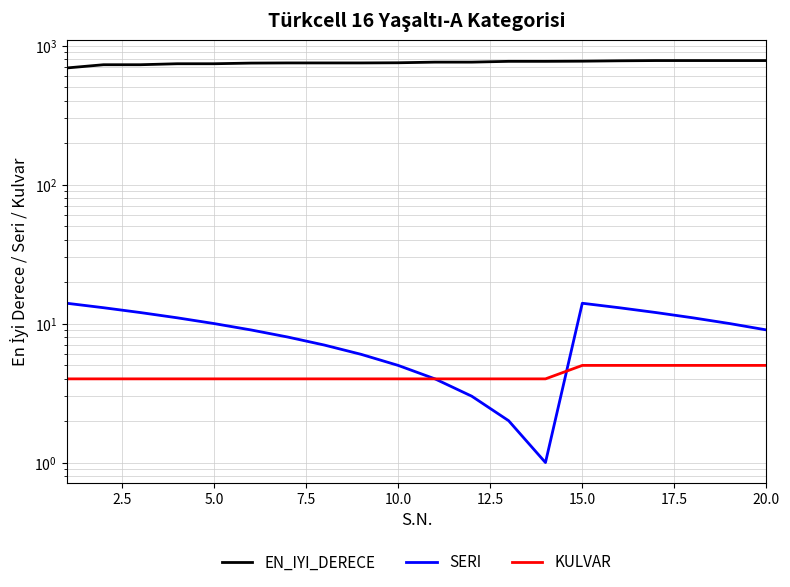

True or false: KULVAR has a value of 4 at 5.0.

True